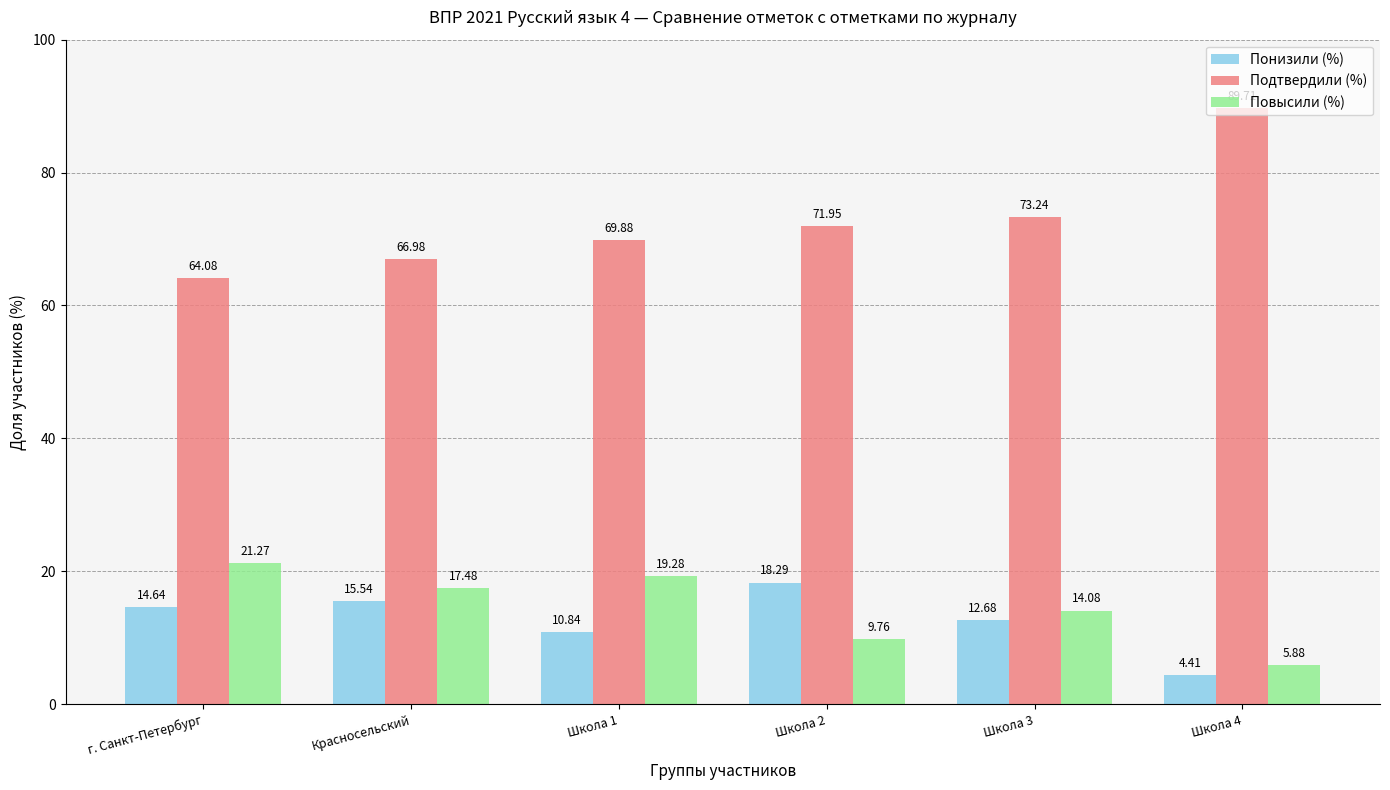

Rank the series by their maximum value, from highest to lowest.

Подтвердили (%), Повысили (%), Понизили (%)